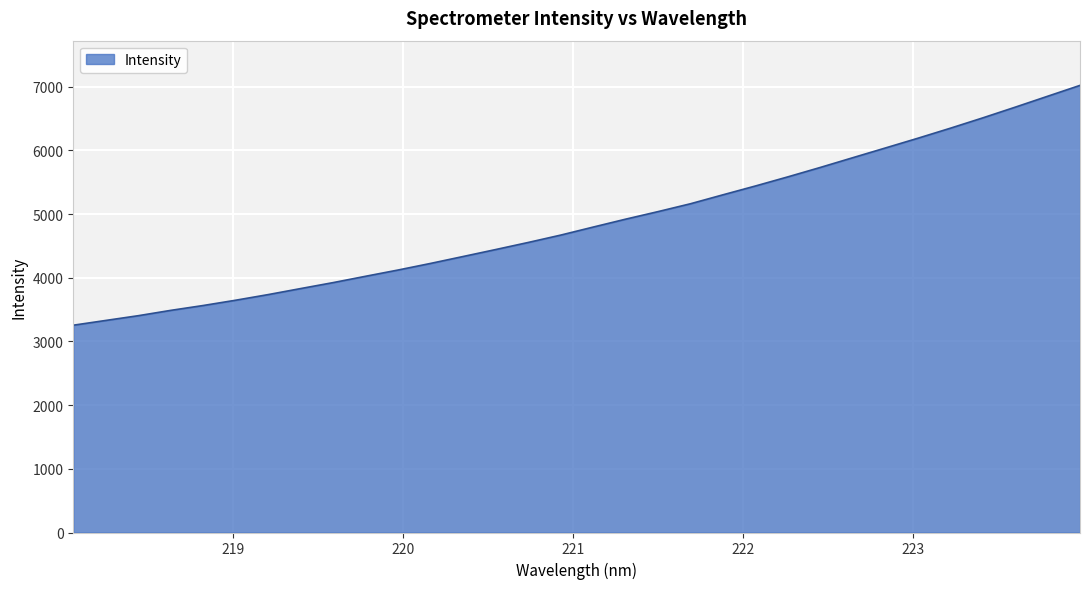

What is the maximum value shown in the chart?

7020.4